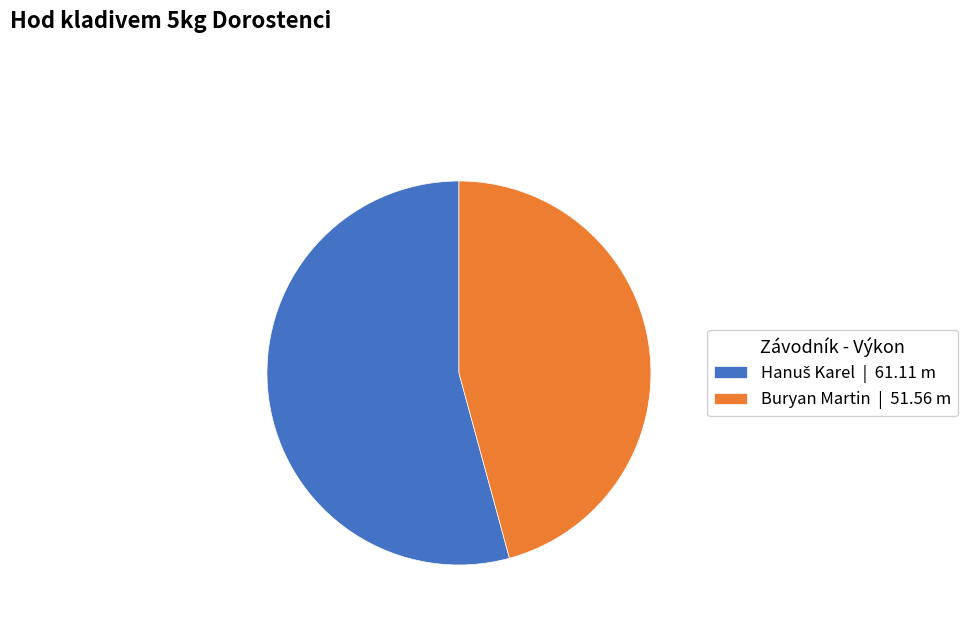

How many segments does this pie chart have?

2